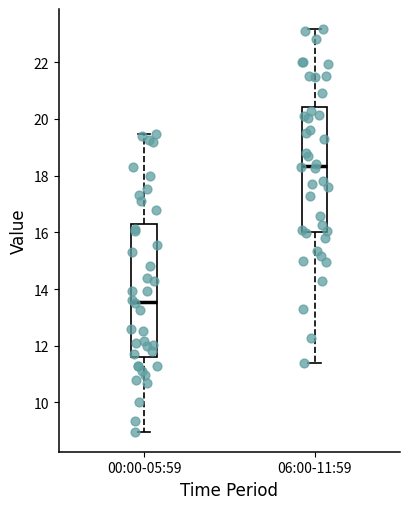

Reading left to right, read every box against the y-axis: the position of its median line, the range the box covers, and the ends of its whiskers. The values are not printed on the chart, so give them approximately, as read against the axis.

00:00-05:59: median 13.6, box 11.6 to 16.2, whiskers 9.0 to 19.4
06:00-11:59: median 18.4, box 16.0 to 20.4, whiskers 11.4 to 23.2